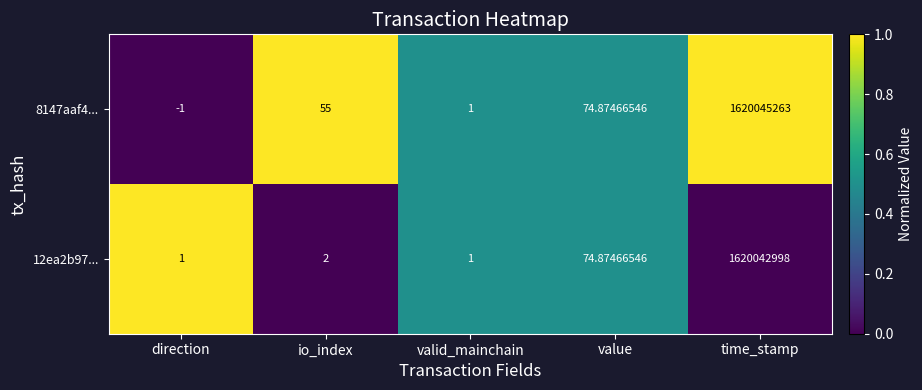

Rank the categories by 8147aaf4... value from highest to lowest.

time_stamp, value, io_index, valid_mainchain, direction